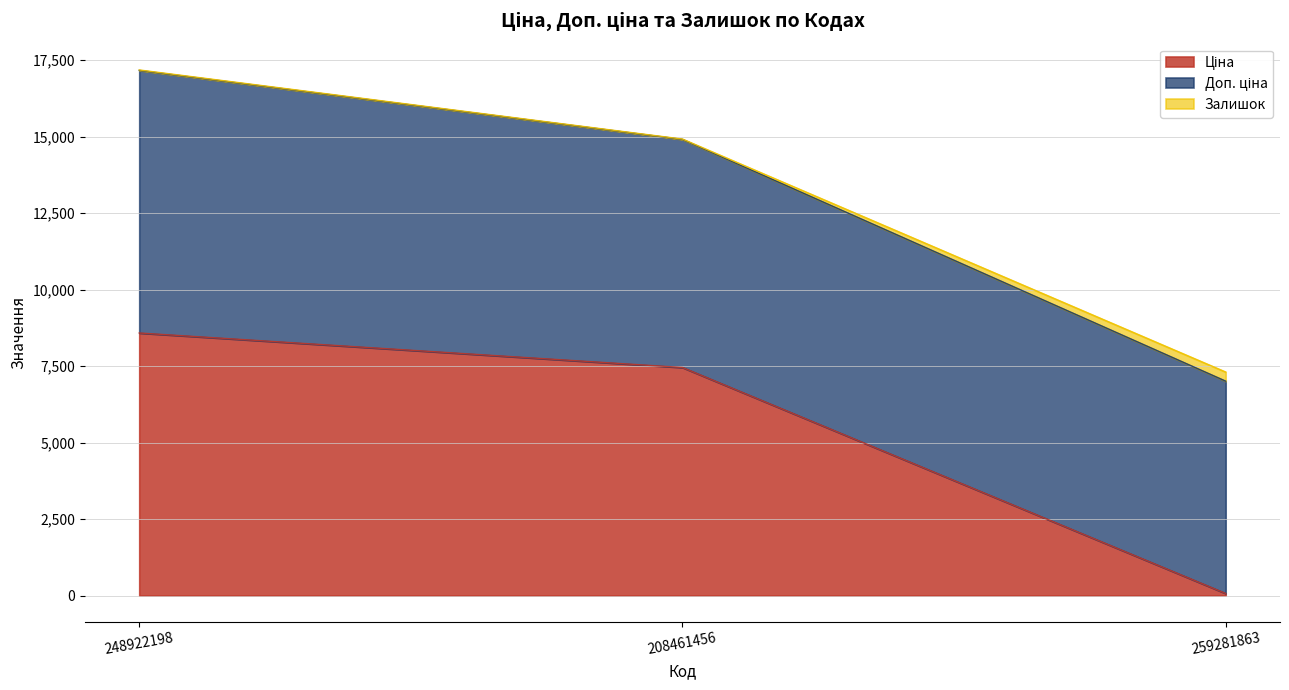

Is it true that Ціна equals 69.4 at 259281863?

True